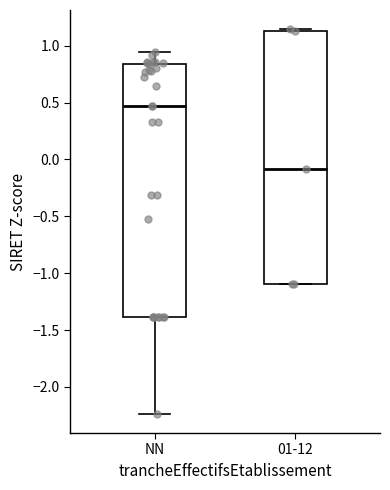

Where does the lower whisker of the box for NN end on the y-axis? The values are not printed on the chart, so give them approximately, as read against the axis.

-2.25